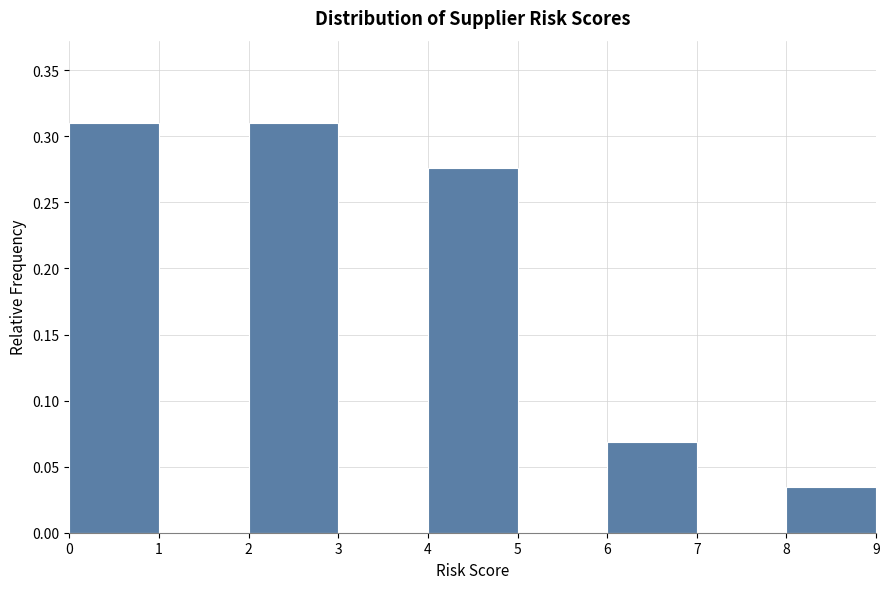

How tall is the bar that spans 4 to 5 on the x-axis? The values are not printed on the chart, so give them approximately, as read against the axis.

0.275